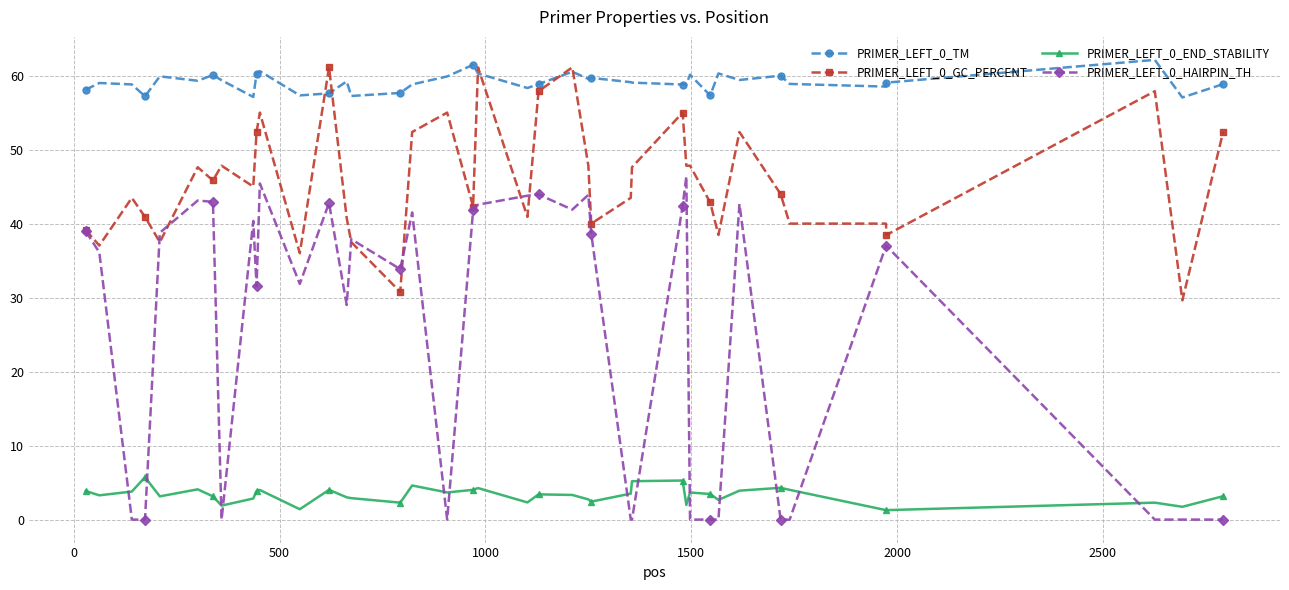

List the series in order of their overall mean, lowest first.

PRIMER_LEFT_0_END_STABILITY, PRIMER_LEFT_0_HAIRPIN_TH, PRIMER_LEFT_0_GC_PERCENT, PRIMER_LEFT_0_TM